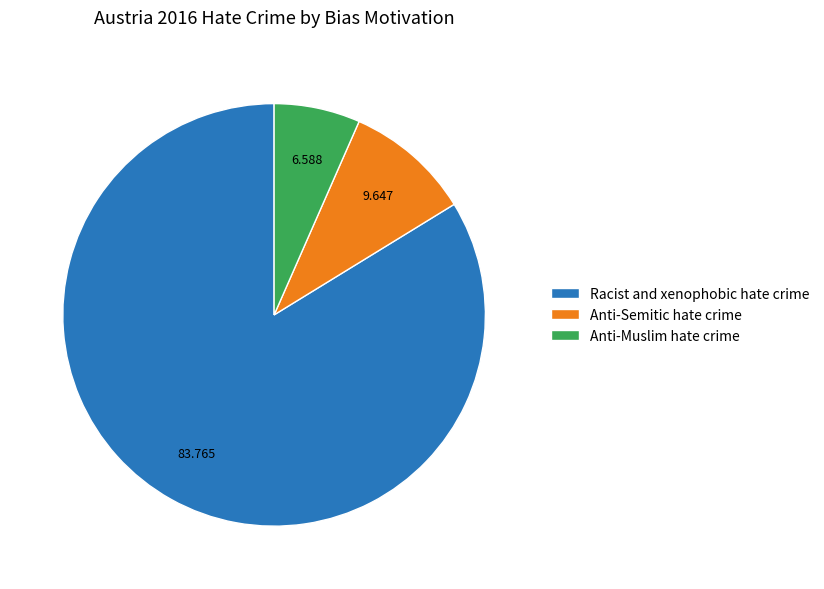

Is it true that Anti-Muslim hate crime is 1% of the pie?

False